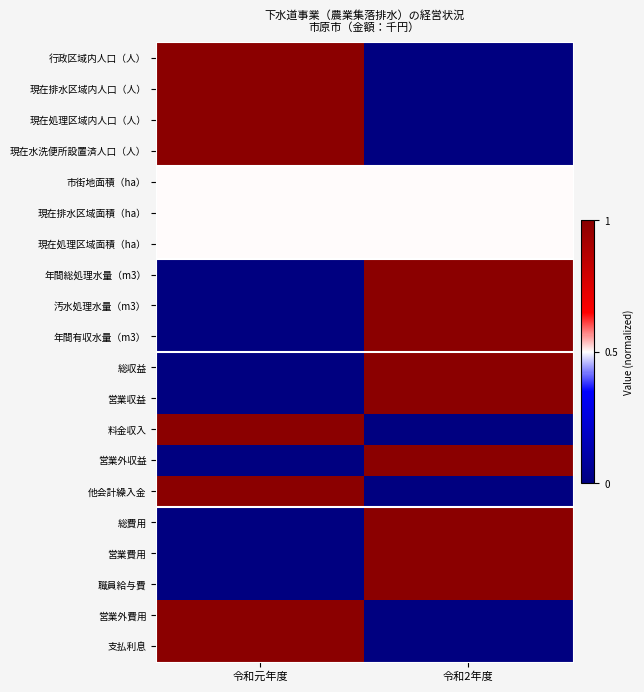

At which category is the sum across all series the highest?

令和2年度